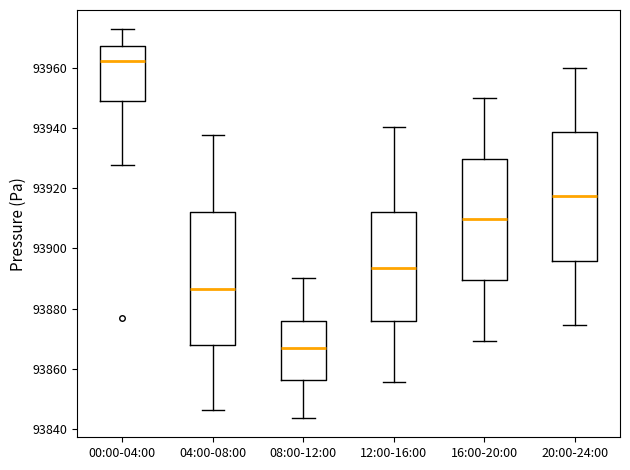

Which box has the highest median line?

00:00-04:00